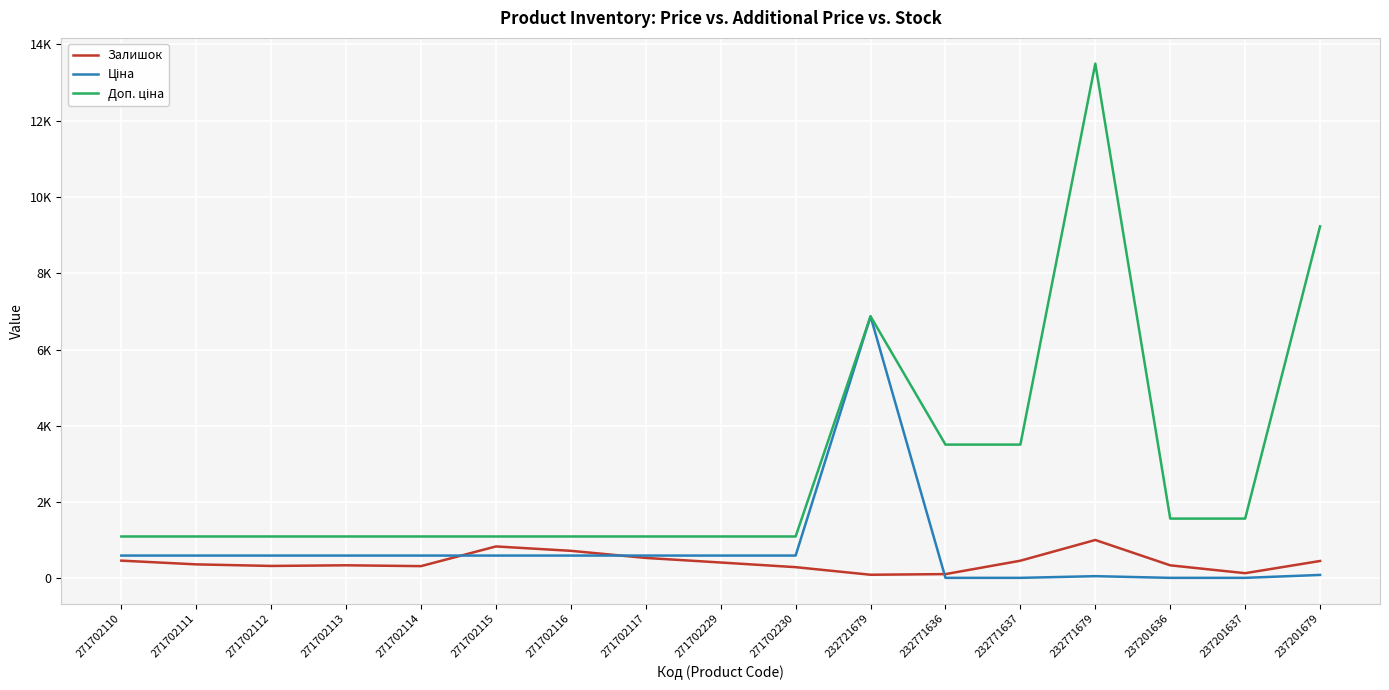

Reading left to right, extract all data points from this chart.

Залишок: 467.0	369.0	328.0	345.0	323.0	839.0	724.0	538.0	418.0	296.0	97.0	114.0	465.0	1008.0	344.0	138.0	458.0
Ціна: 599.9	599.9	599.9	599.9	599.9	599.9	599.9	599.9	599.9	599.9	6869.4	15.6	15.6	60.0	15.7	15.7	92.3
Доп. ціна: 1100.0	1100.0	1100.0	1100.0	1100.0	1100.0	1100.0	1100.0	1100.0	1100.0	6869.4	3508.0	3508.0	13493.2	1569.0	1569.0	9227.0